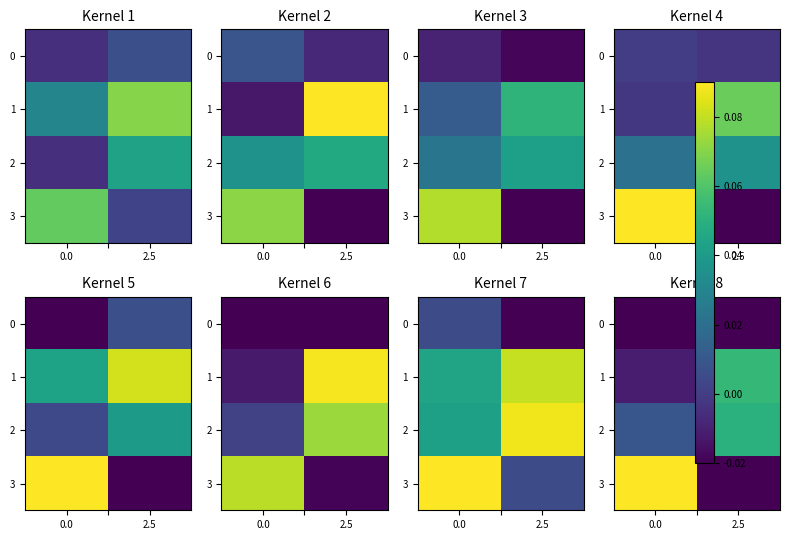

What is the sum of all 3 values?

0.1